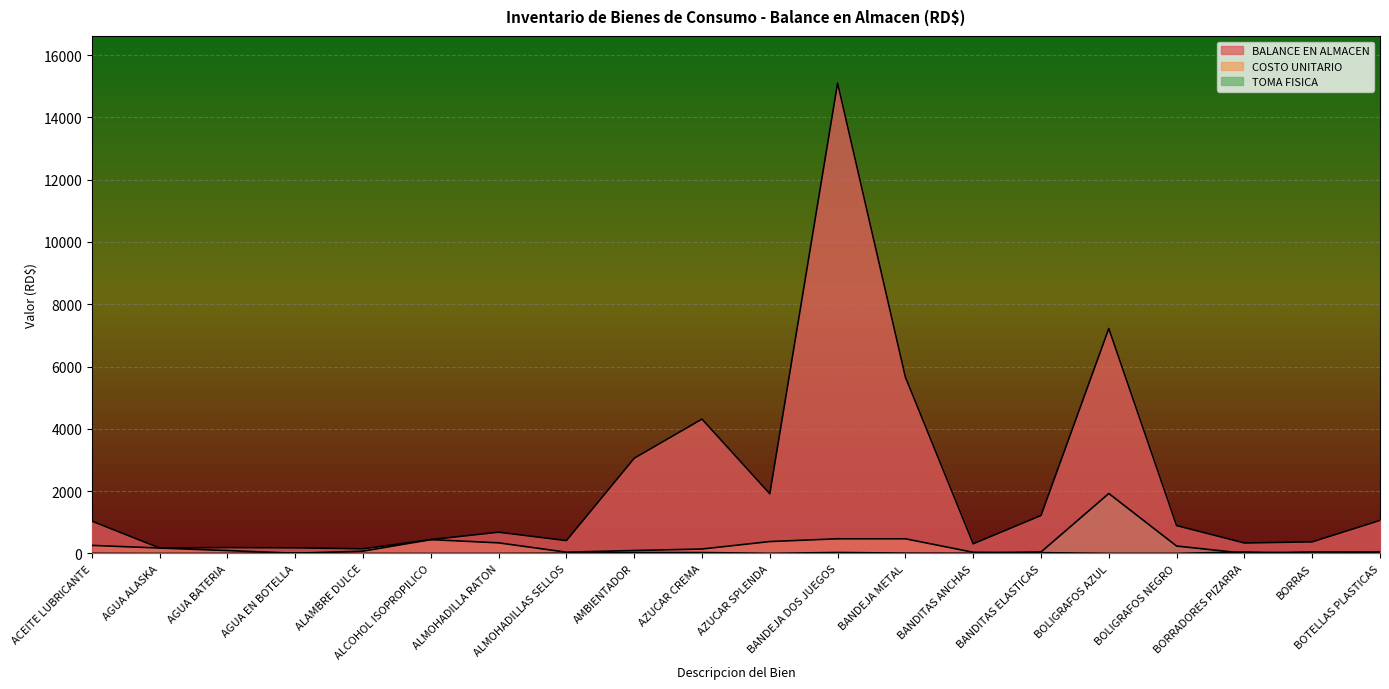

Where does the BALANCE EN ALMACEN series first go above 896?

ACEITE LUBRICANTE